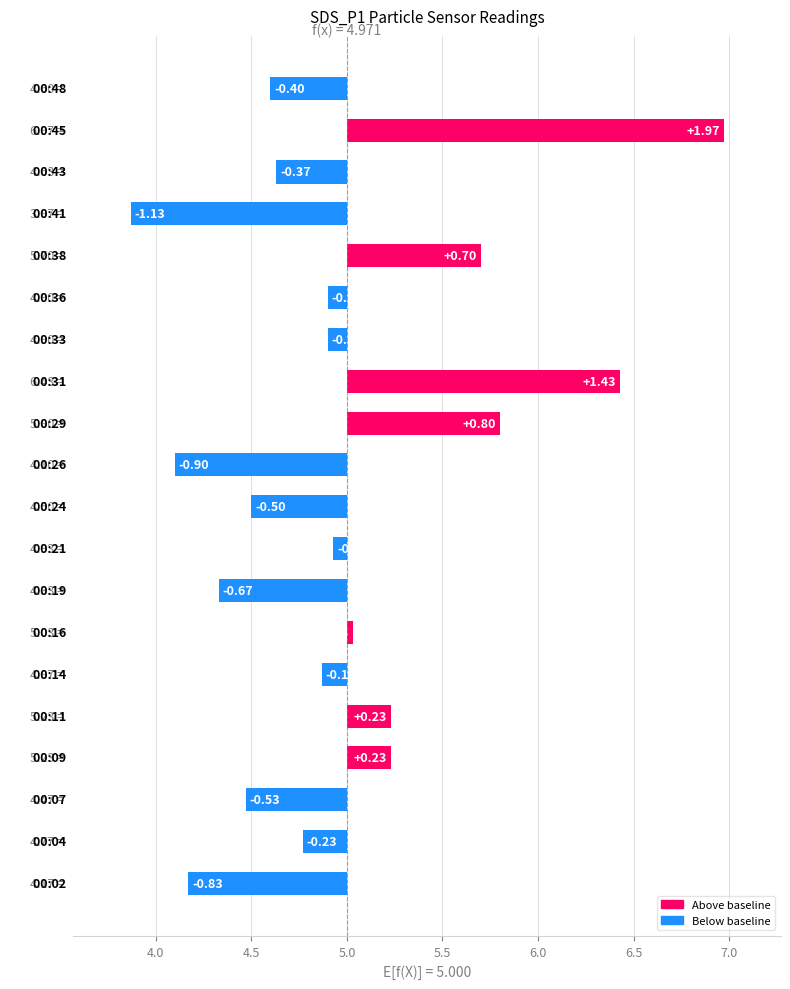

What is the value of the 8th bar from the left?

-0.7